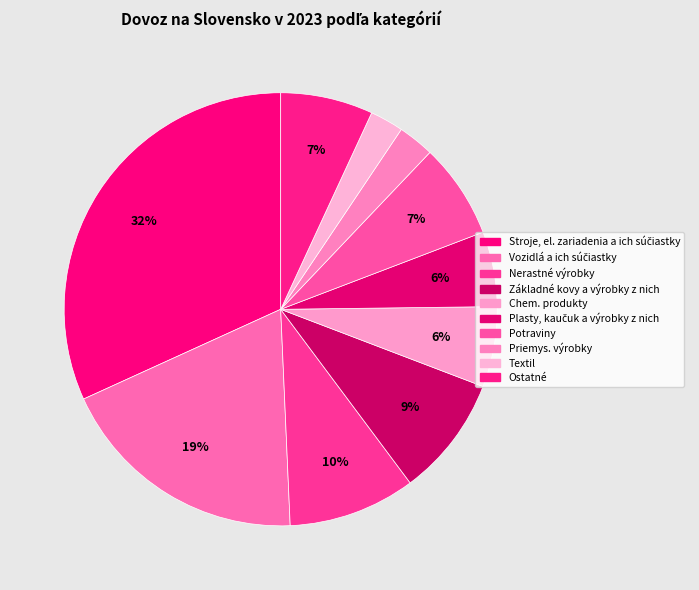

Which category has the smallest portion of the pie?

Textil